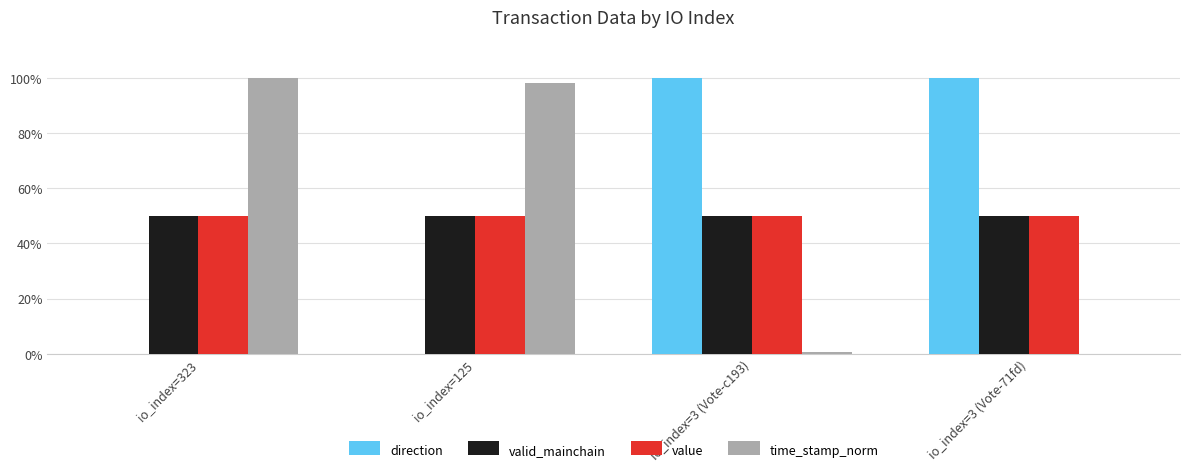

Are the bars horizontal?

No